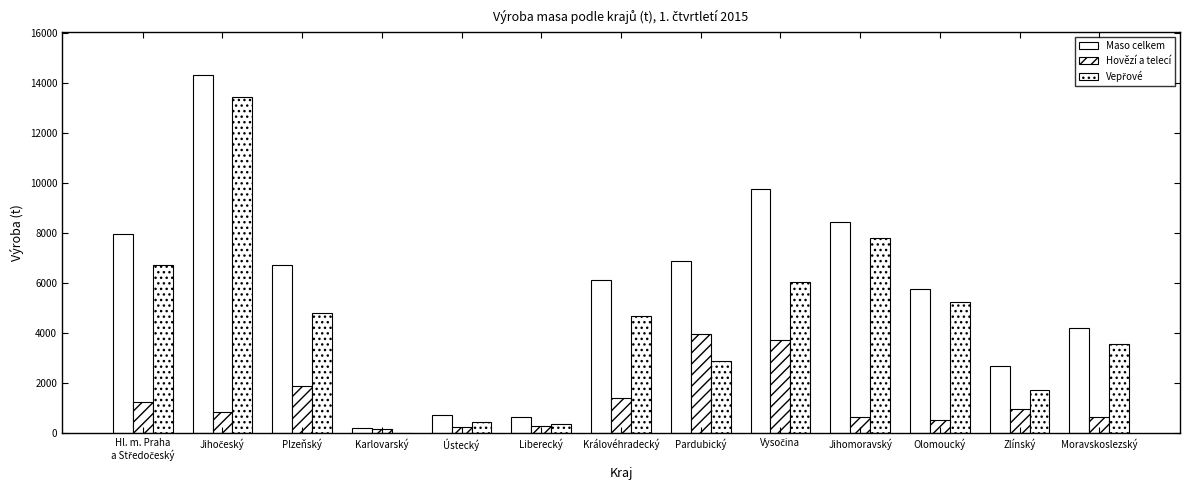

Reading right to left, transcribe all the data shown in this chart.

Maso celkem: Moravskoslezský=4218	Zlínský=2689	Olomoucký=5772	Jihomoravský=8441	Vysočina=9759	Pardubický=6864	Královéhradecký=6101	Liberecký=633	Ústecký=729	Karlovarský=188	Plzeňský=6705	Jihočeský=14296	Hl. m. Praha
a Středočeský=7960
Hovězí a telecí: Moravskoslezský=649	Zlínský=981	Olomoucký=536	Jihomoravský=657	Vysočina=3700	Pardubický=3979	Královéhradecký=1410	Liberecký=266	Ústecký=260	Karlovarský=165	Plzeňský=1899	Jihočeský=856	Hl. m. Praha
a Středočeský=1229
Vepřové: Moravskoslezský=3568	Zlínský=1703	Olomoucký=5236	Jihomoravský=7781	Vysočina=6056	Pardubický=2877	Královéhradecký=4687	Liberecký=365	Ústecký=460	Karlovarský=22	Plzeňský=4796	Jihočeský=13431	Hl. m. Praha
a Středočeský=6722